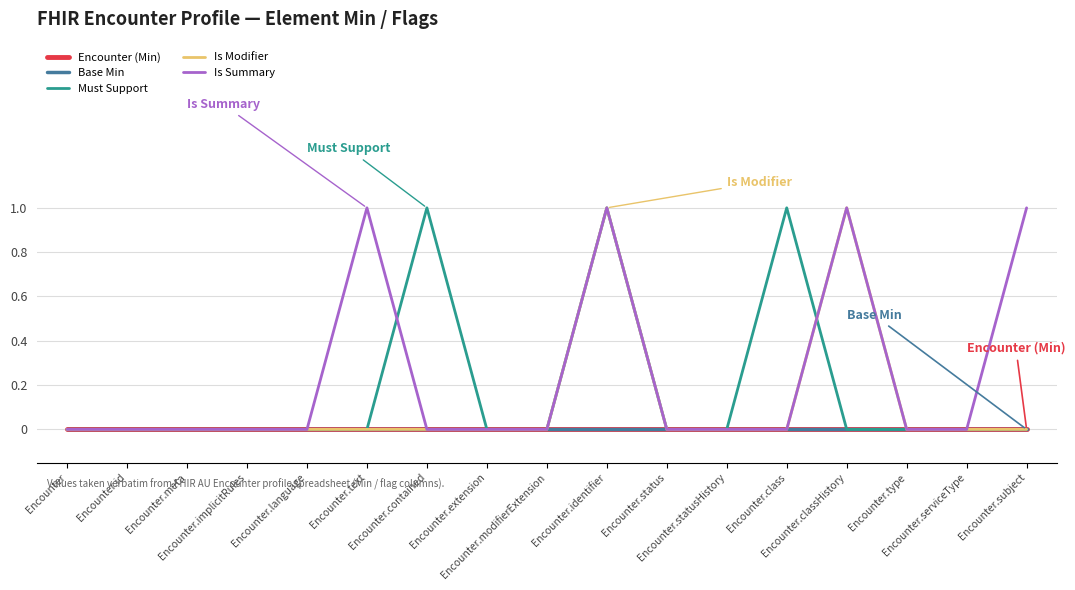

Which series has the widest spread of values?

Must Support